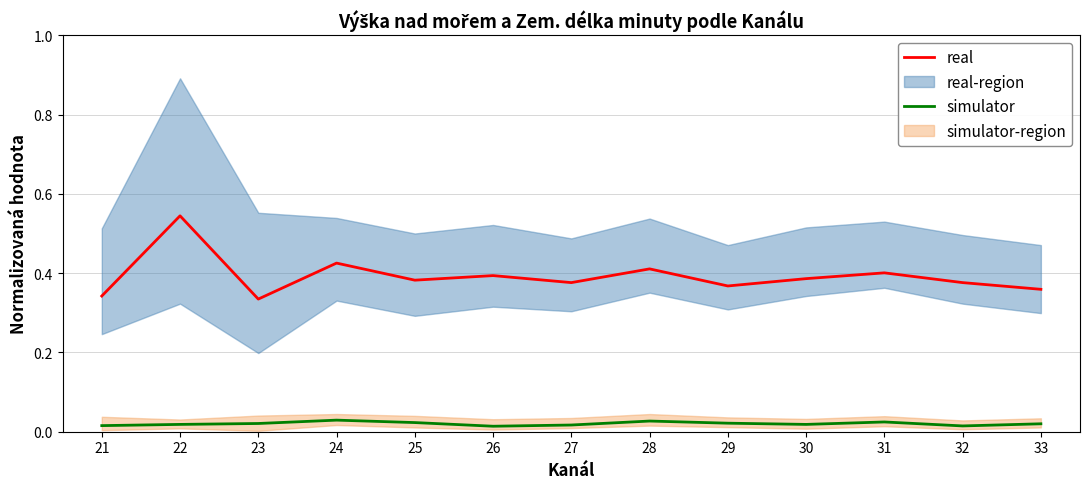

The simulator series shows 0.0 at 22. True or false?

False